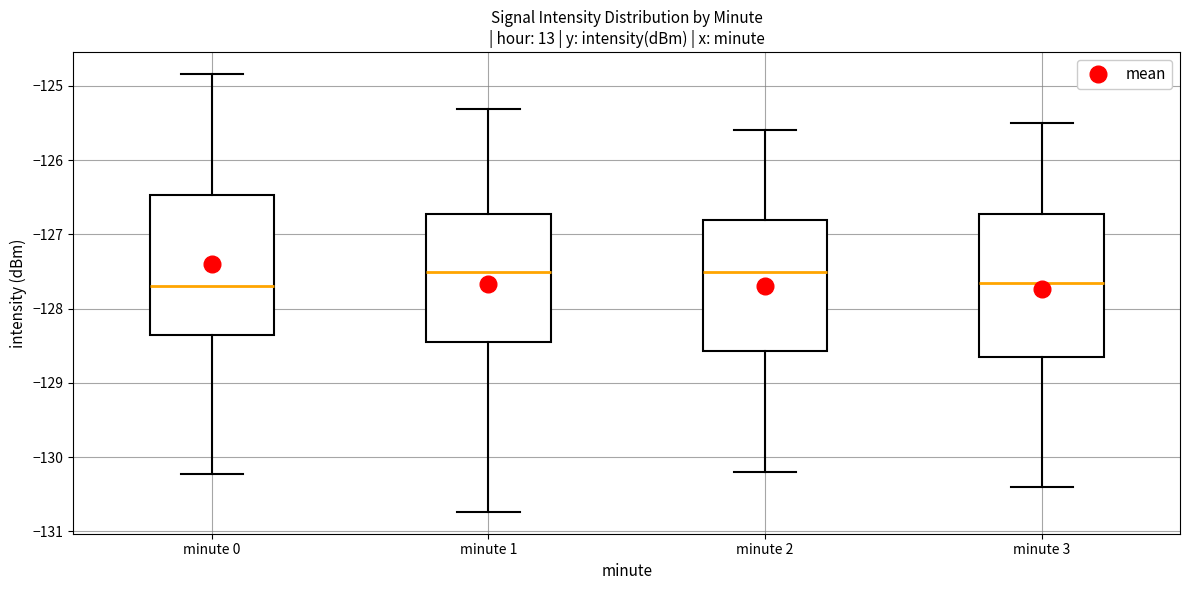

Where is the upper edge of the box for minute 1 on the y-axis? The values are not printed on the chart, so give them approximately, as read against the axis.

-126.7